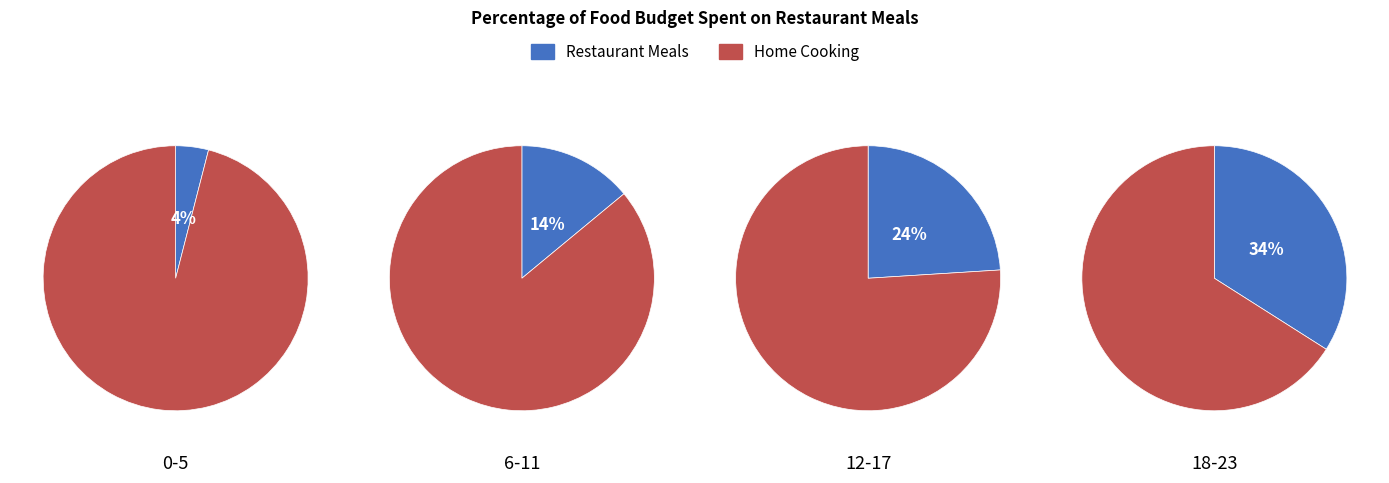

Does 6 account for over 50% of the chart?

No